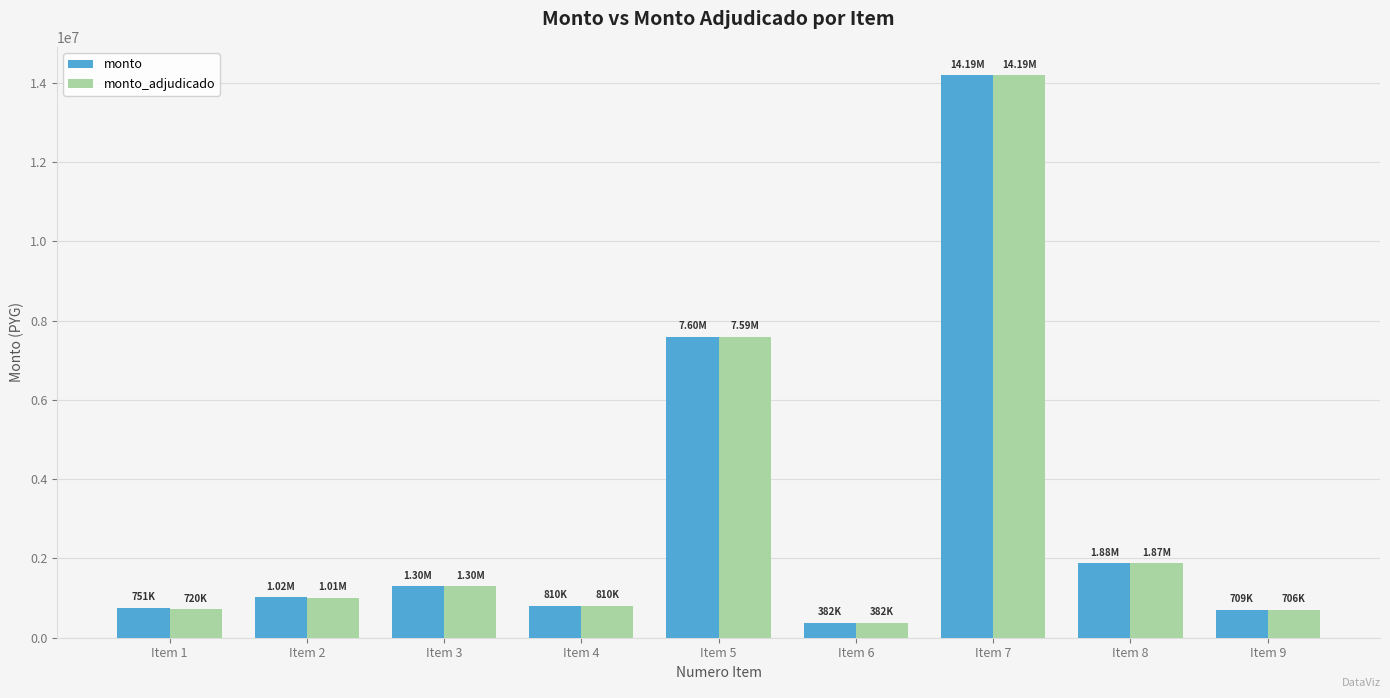

At which category is the sum across all series the highest?

Item 7